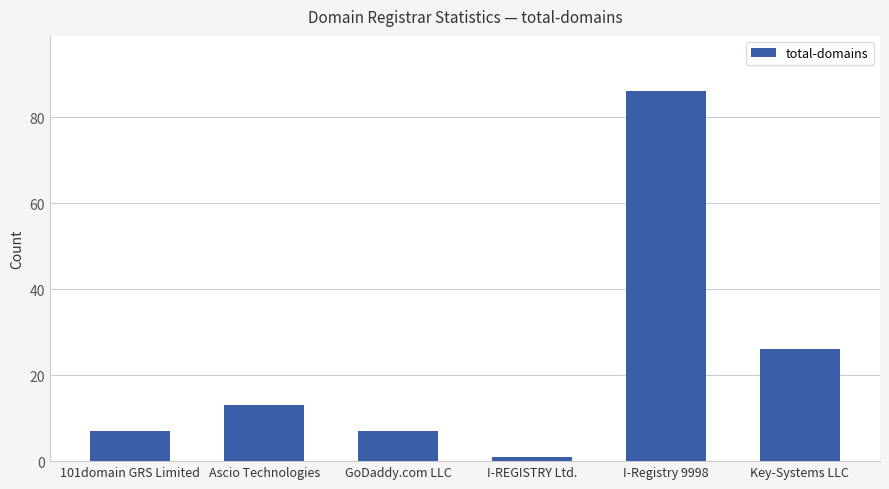

What is the approximate value at I-REGISTRY Ltd.?

1